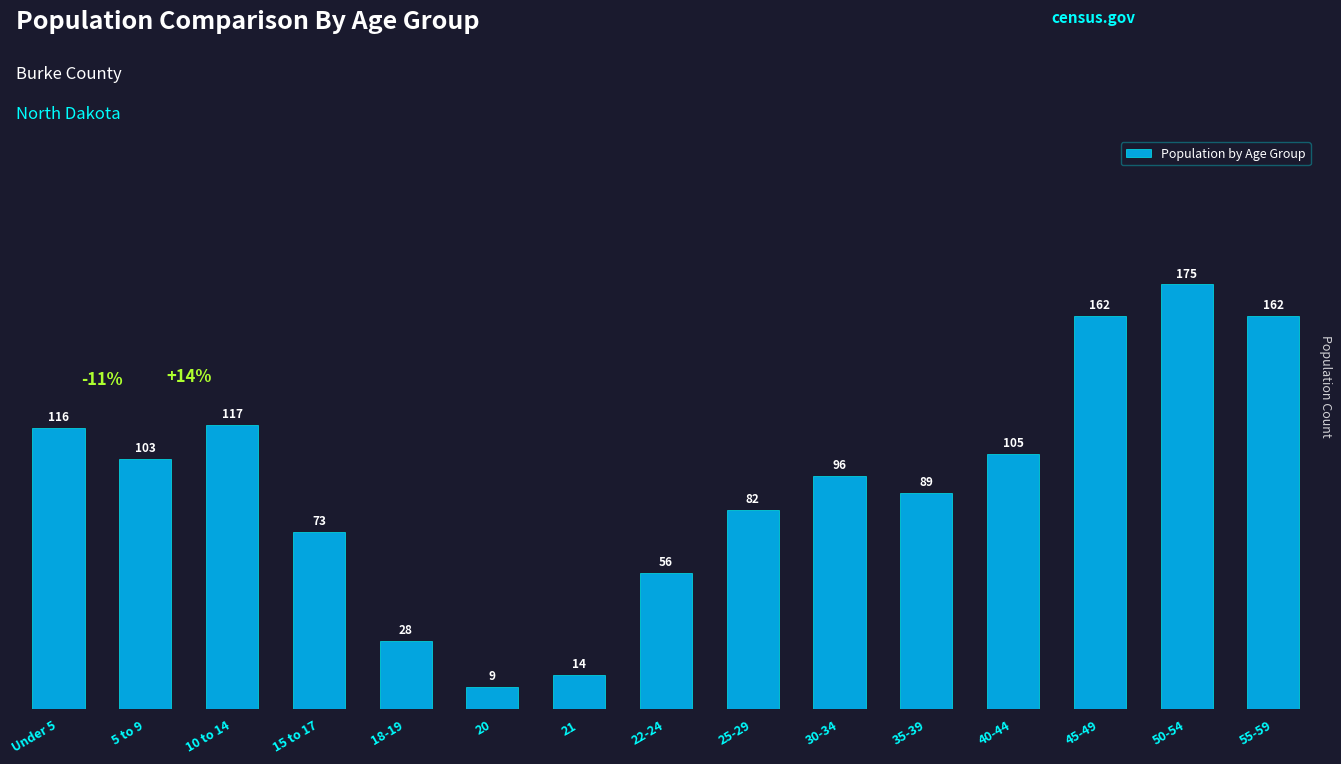

Which has a higher value, 20 or 18-19?

18-19